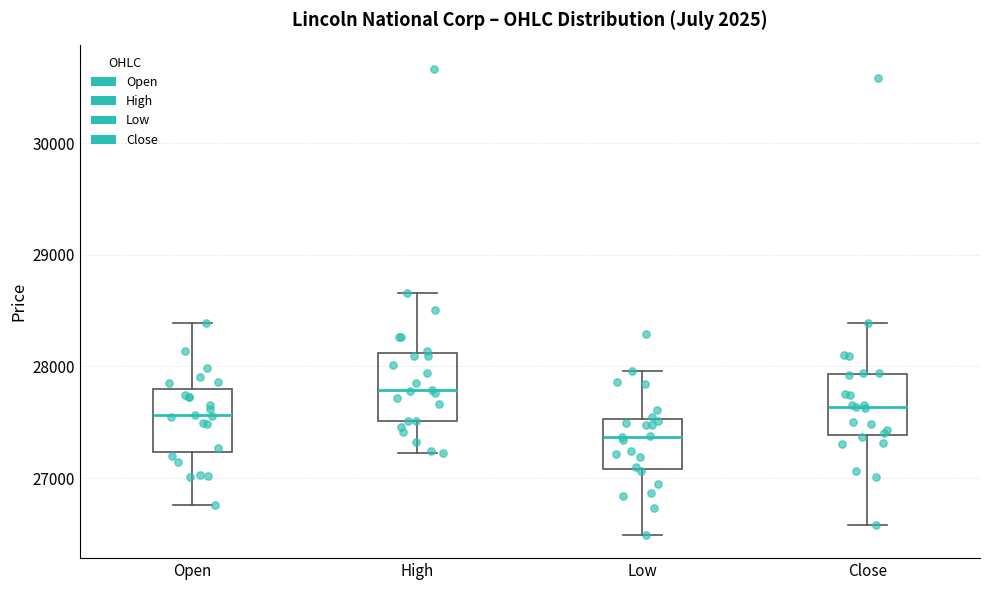

Reading left to right, read every box against the y-axis: the position of its median line, the range the box covers, and the ends of its whiskers. The values are not printed on the chart, so give them approximately, as read against the axis.

Open: median 27600, box 27200 to 27800, whiskers 26800 to 28400
High: median 27800, box 27500 to 28100, whiskers 27200 to 28700
Low: median 27400, box 27100 to 27500, whiskers 26500 to 28000
Close: median 27600, box 27400 to 27900, whiskers 26600 to 28400